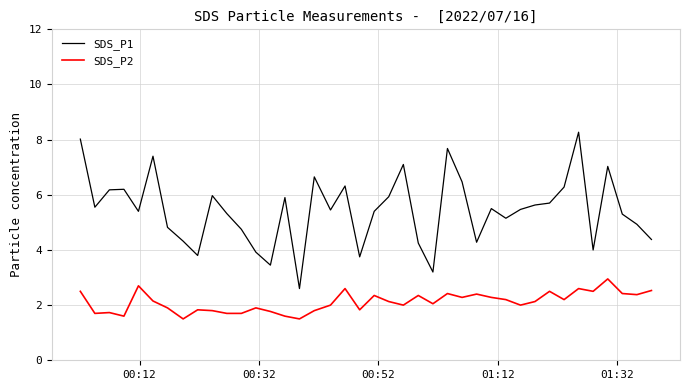

Which series has the largest range (max minus min)?

SDS_P1